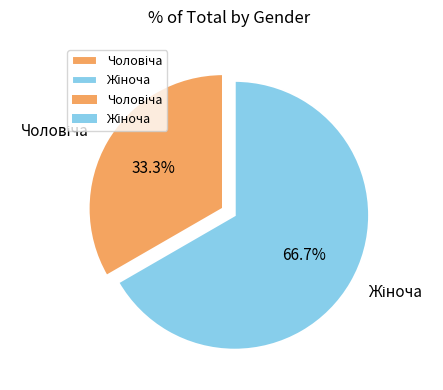

Is there any slice that represents more than half of the pie?

Yes